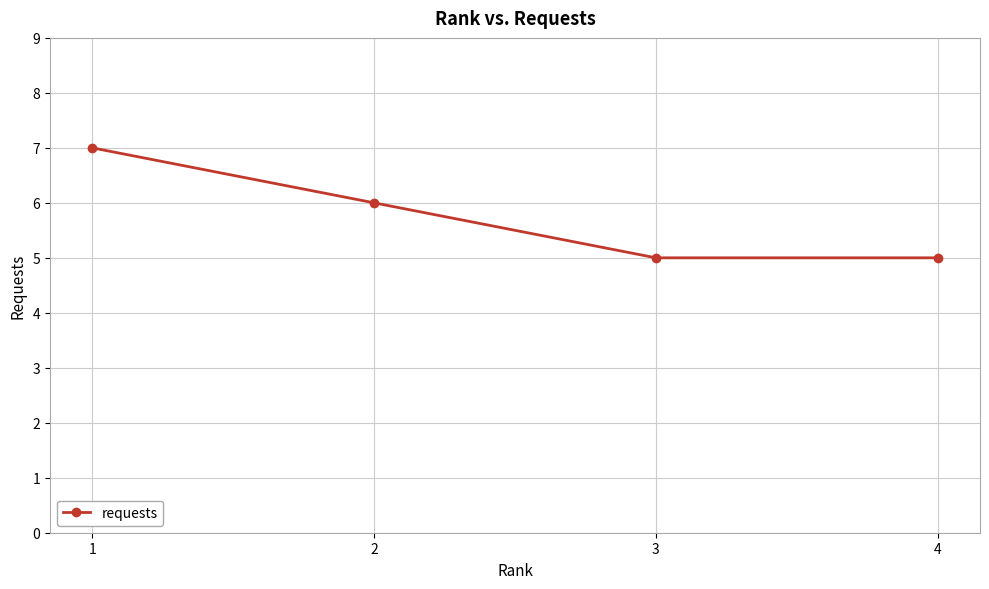

Read the value at 3.

5